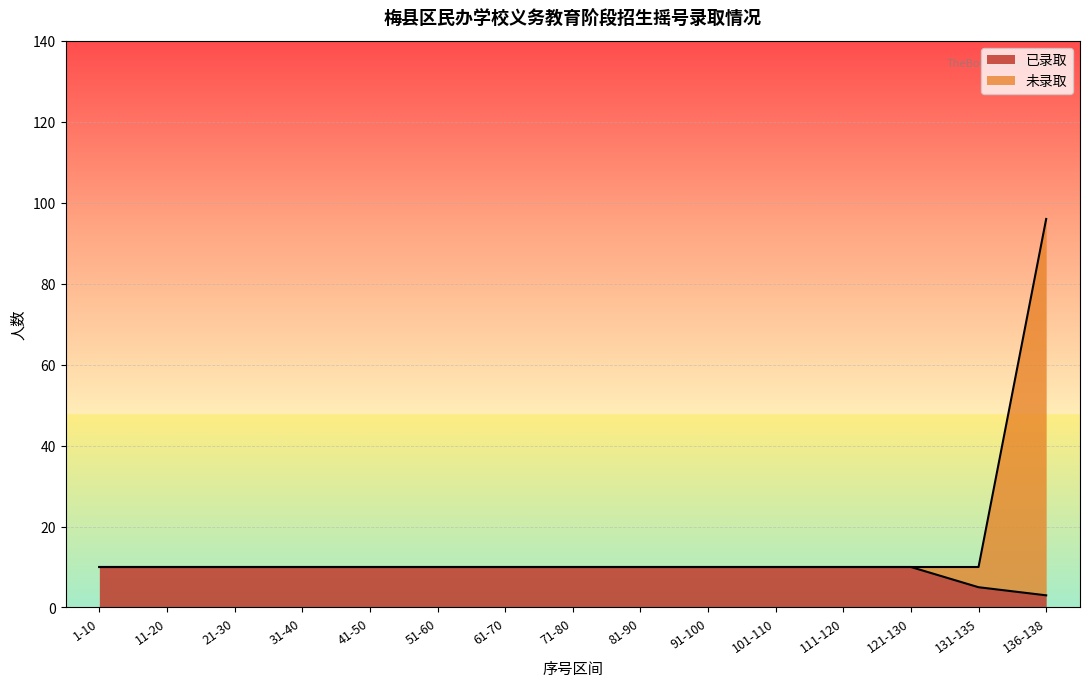

True or false: 已录取 and 未录取 intersect in this chart.

False